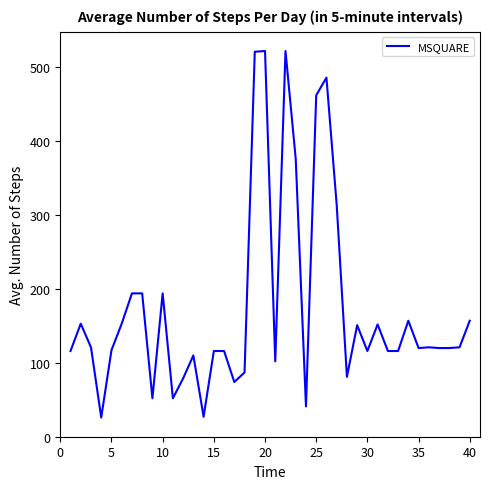

What is the difference between the maximum and minimum values?

496